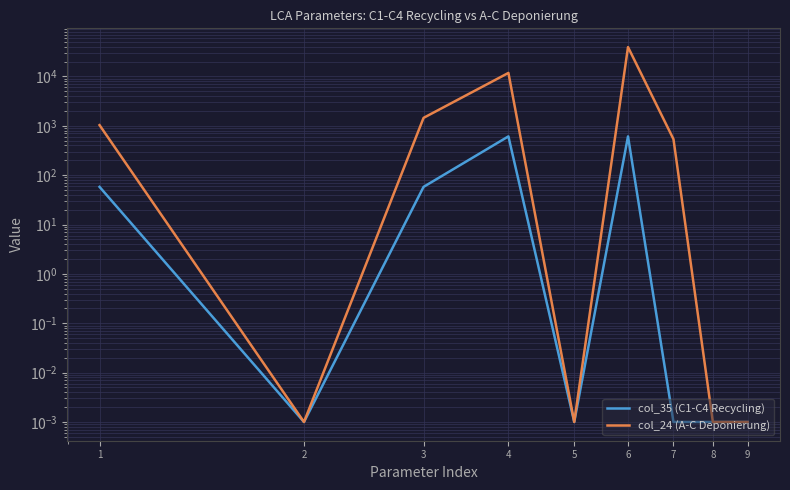

True or false: col_35 (C1-C4 Recycling) and col_24 (A-C Deponierung) intersect in this chart.

False